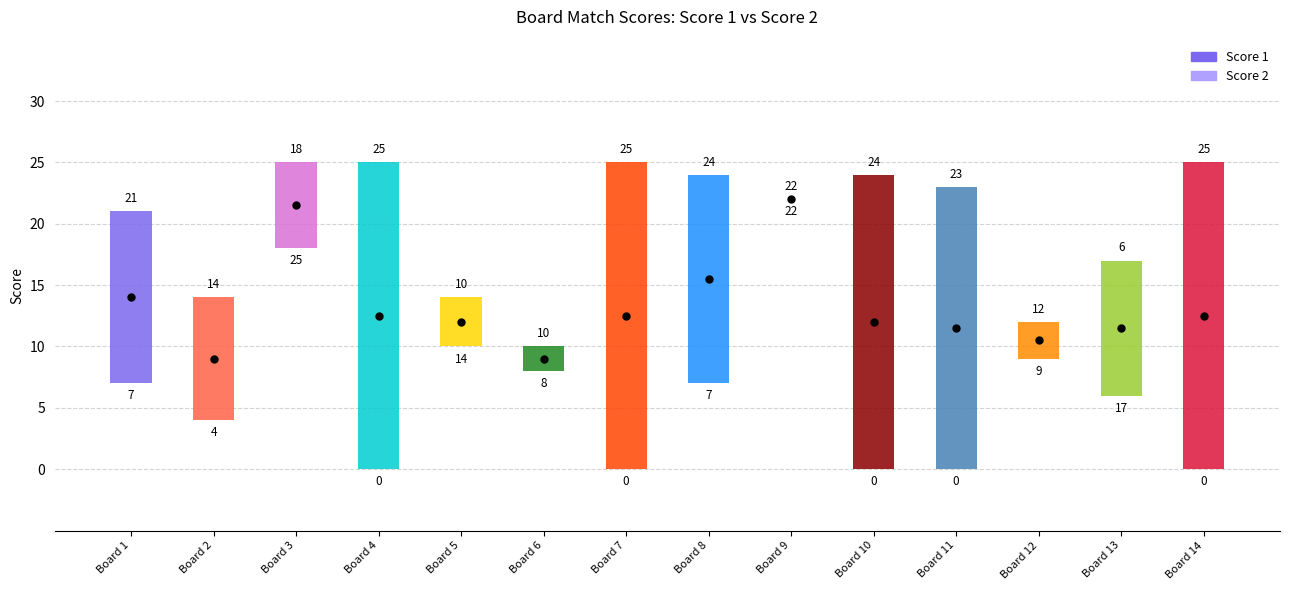

What is the difference between the maximum and minimum values in the Score 2 series?

25